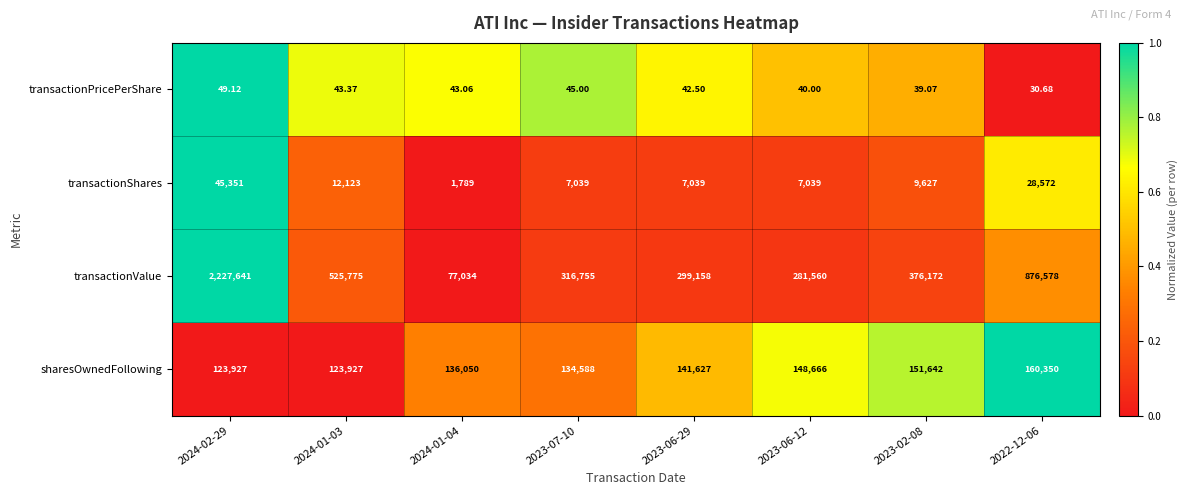

Which series has the largest range (max minus min)?

transactionValue